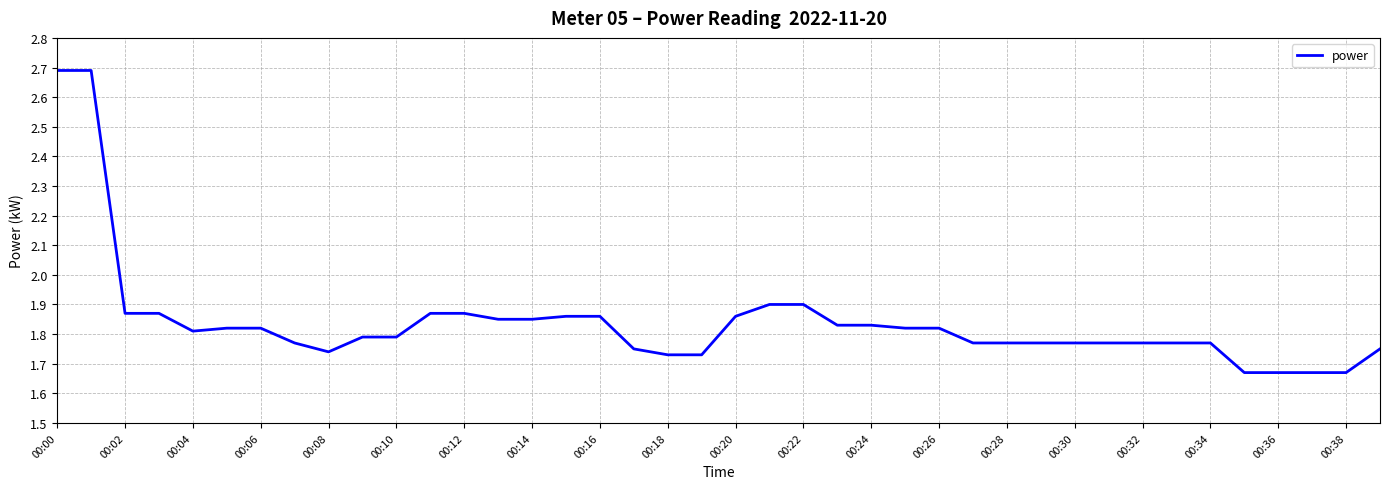

What is the difference between the maximum and minimum values?

1.0